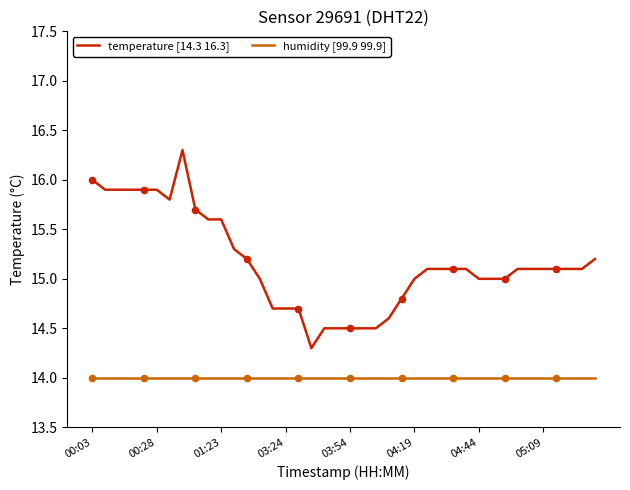

What are all the series names shown in the legend?

temperature [14.3 16.3], humidity [99.9 99.9]